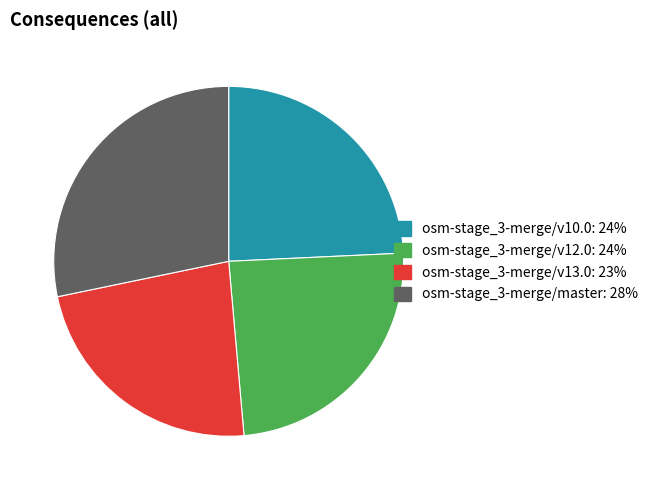

Does osm-stage_3-merge/v10.0 account for over 50% of the chart?

No